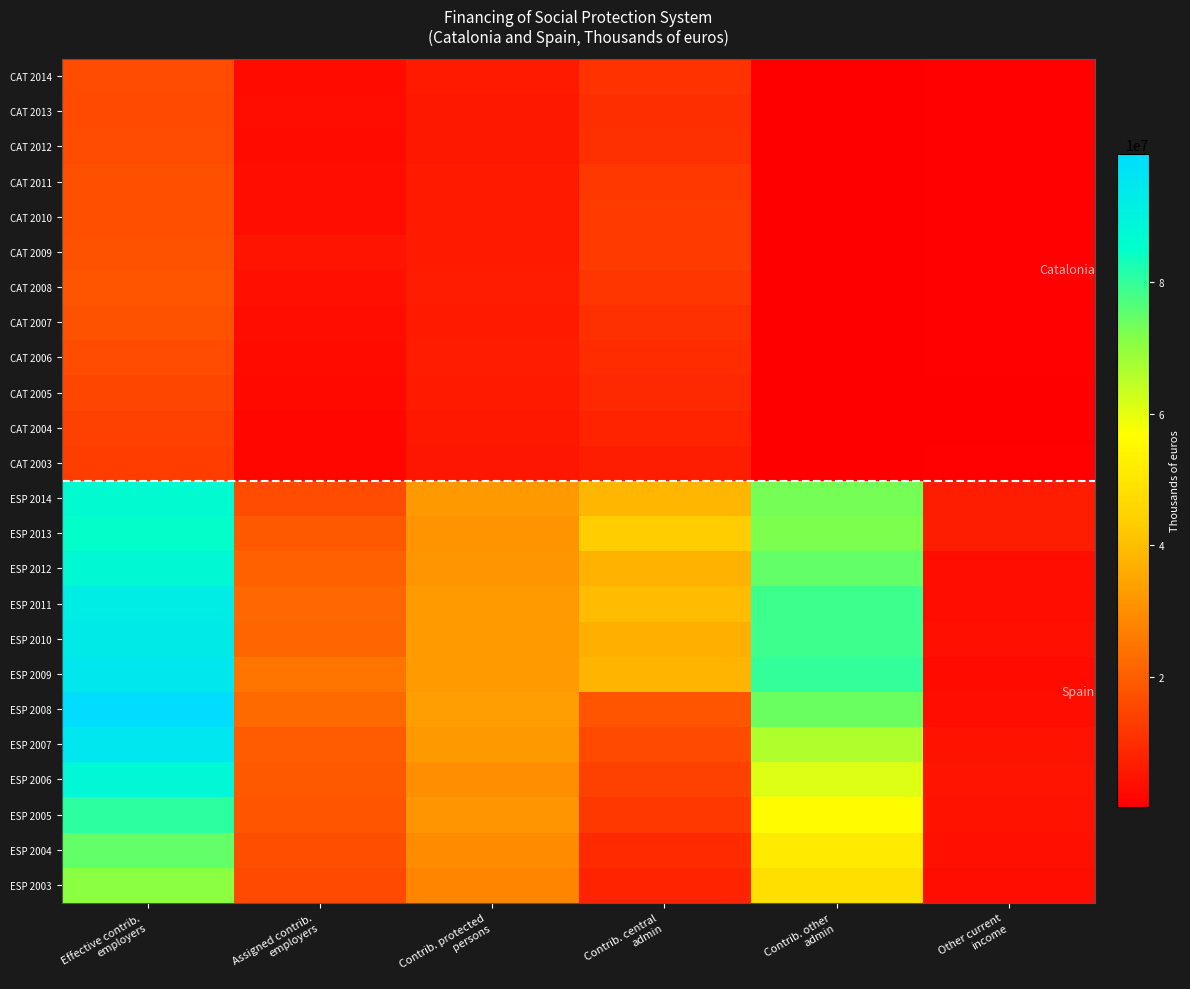

Which has a higher value, Contrib. other
admin or Contrib. central
admin?

Contrib. central
admin